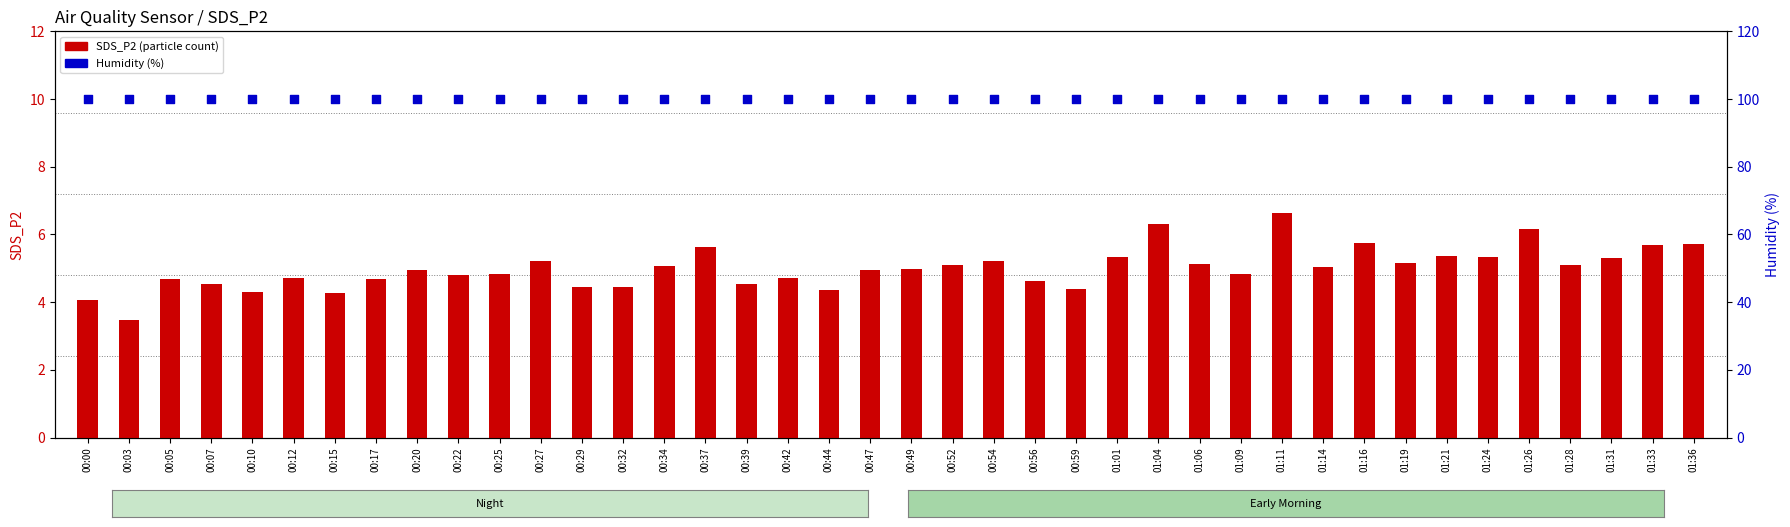

What is the total value across all series at 00:32?

104.4